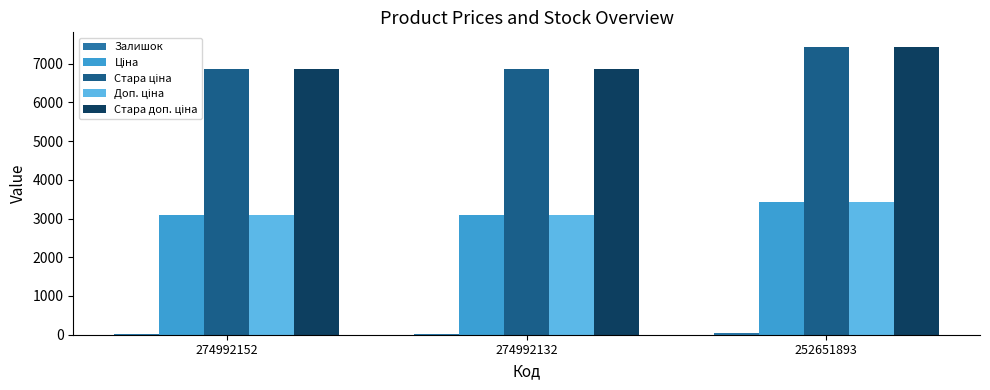

Are the bars grouped side by side (vs. stacked)?

Yes